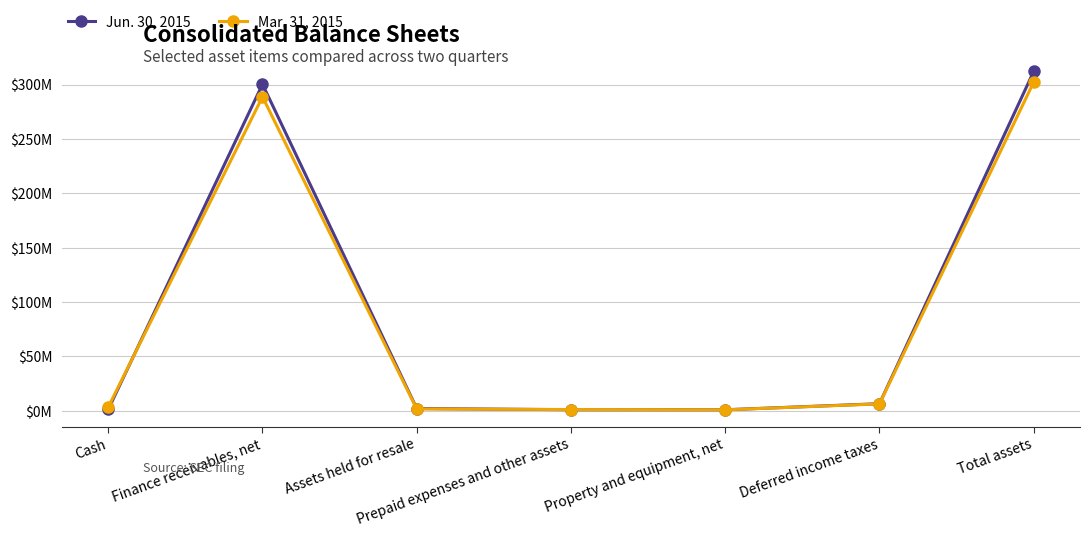

True or false: Jun. 30, 2015 and Mar. 31, 2015 intersect in this chart.

True